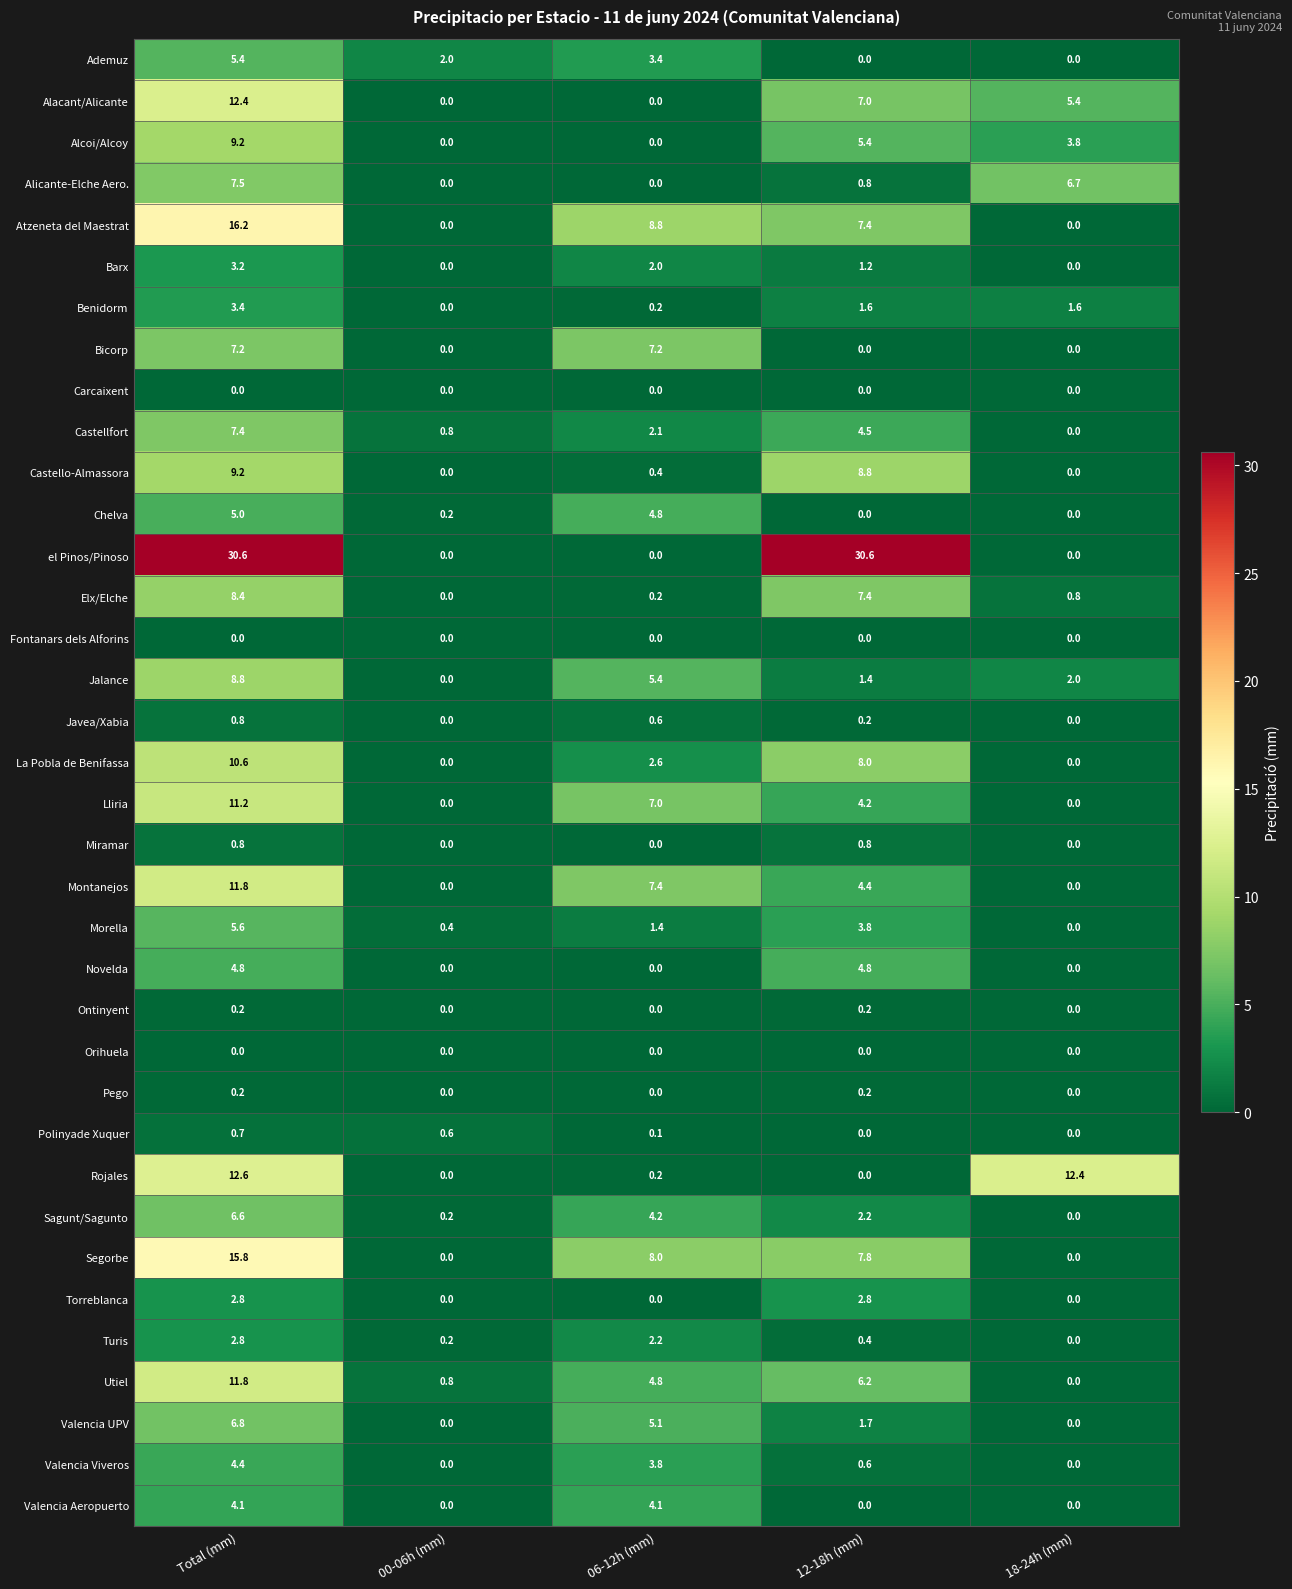

At which label does Atzeneta del Maestrat reach its peak?

Total (mm)